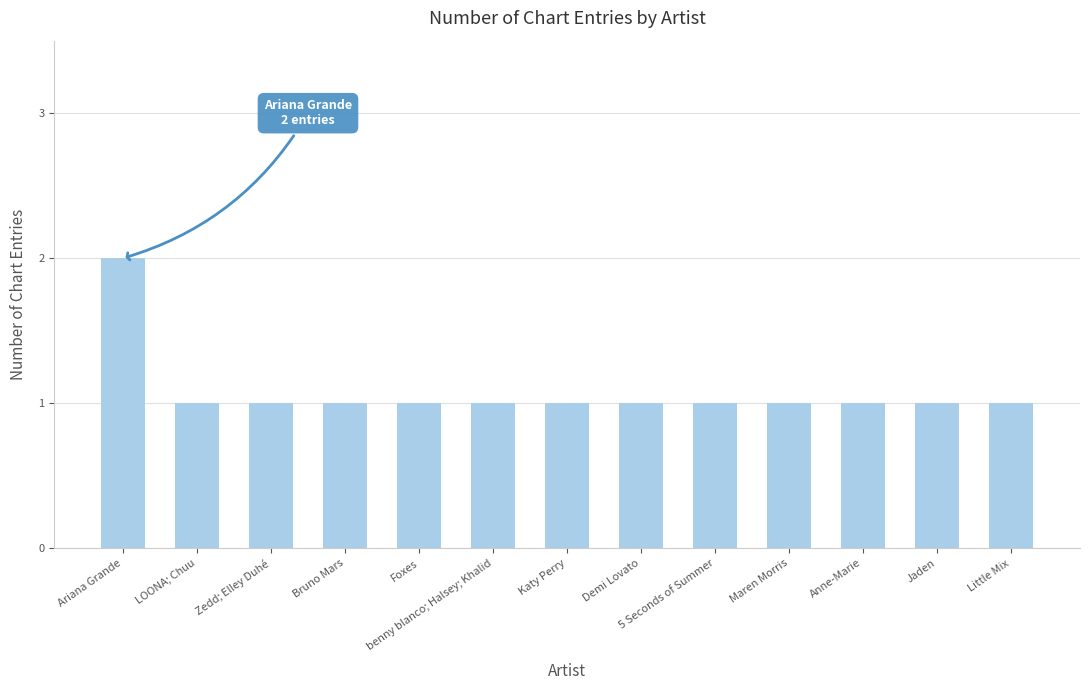

Reading left to right, list all the values displayed in this chart.

2	1	1	1	1	1	1	1	1	1	1	1	1